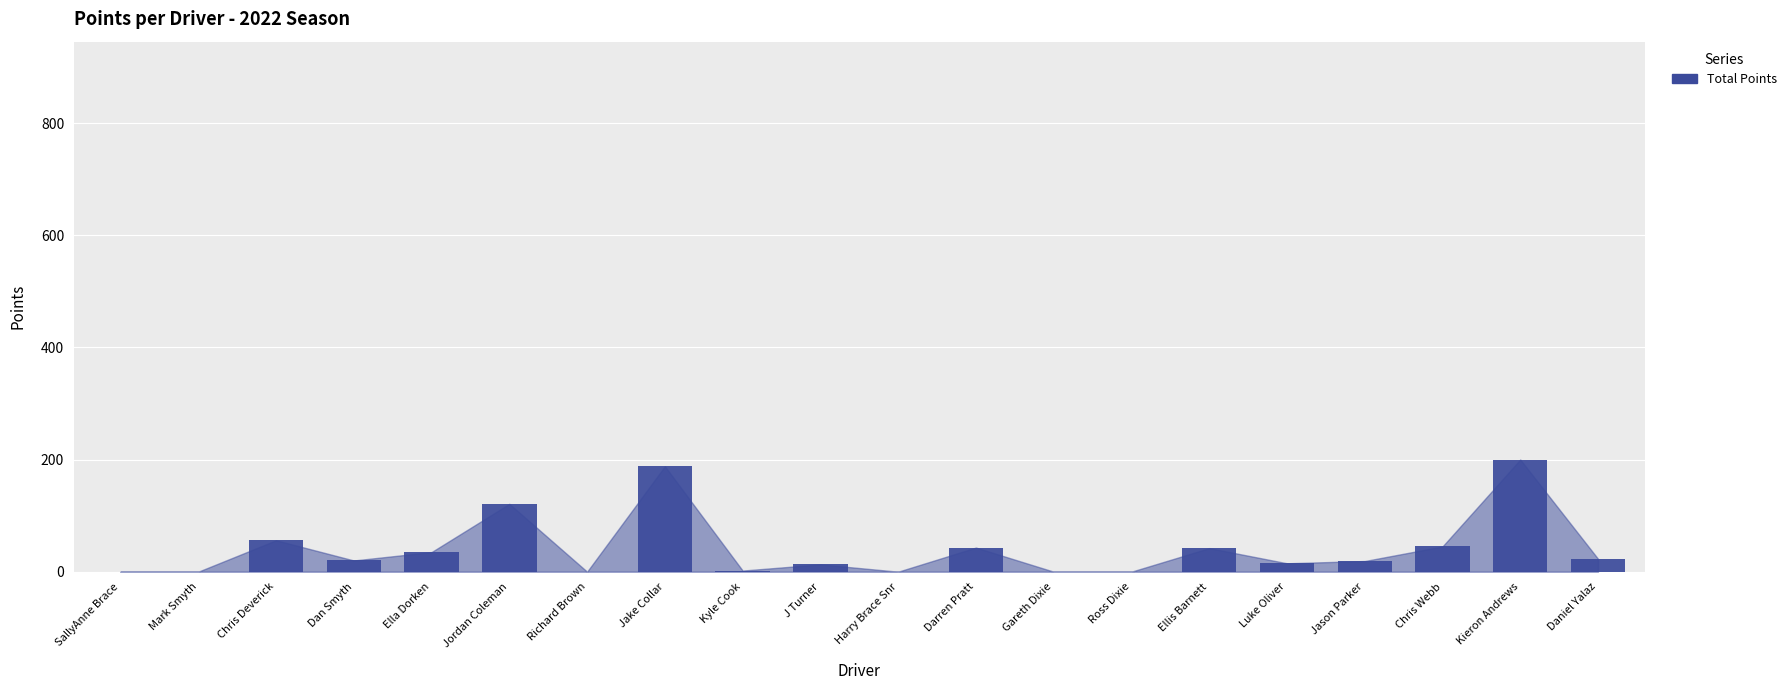

Is it true that the value at Richard Brown is 136?

False